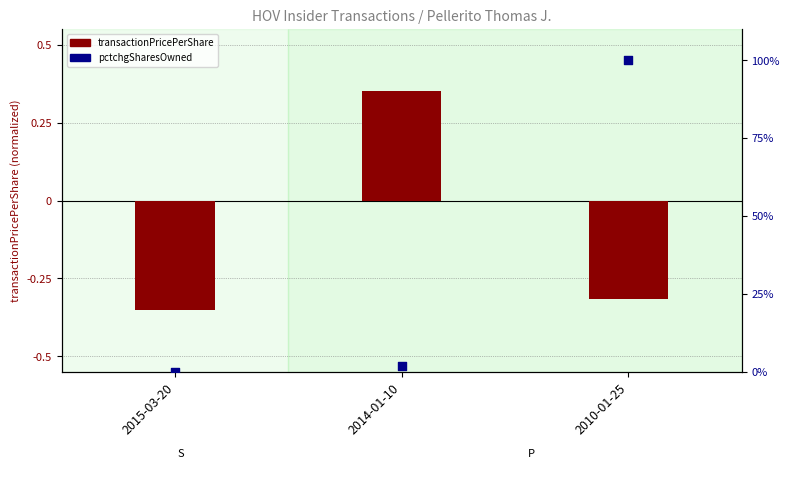

Which series reaches the minimum Y coordinate?

transactionPricePerShare